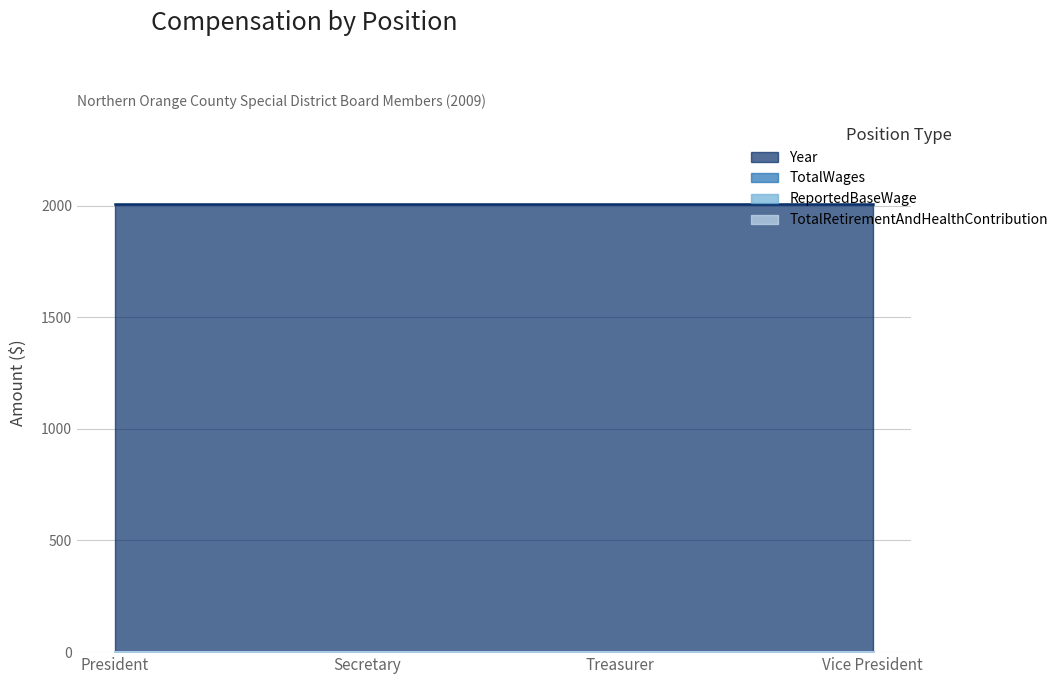

Which has a higher value, Secretary or Vice President?

Secretary